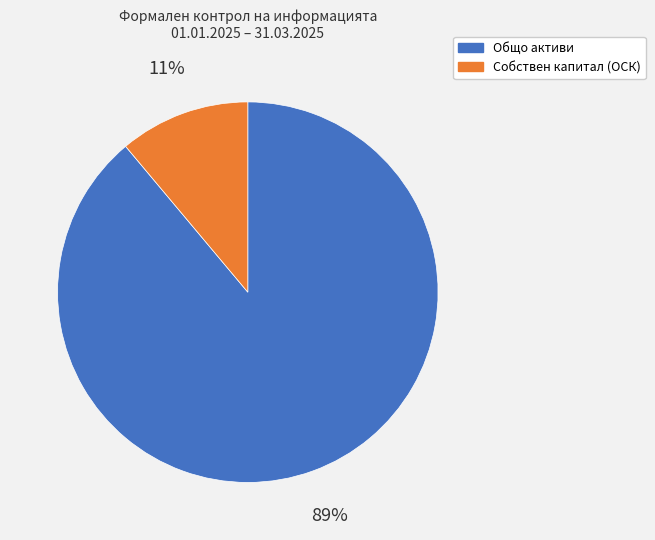

How many segments does this pie chart have?

2